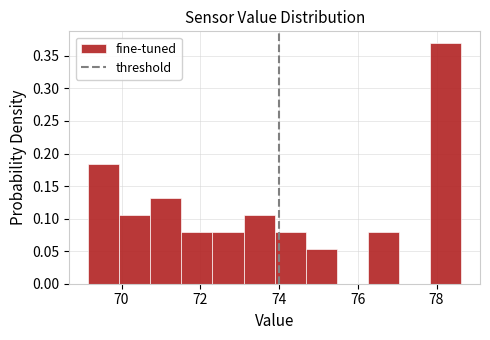

Around what value on the x-axis is the tallest bar? Give the approximate position of its centre, as read against the axis.

78.2